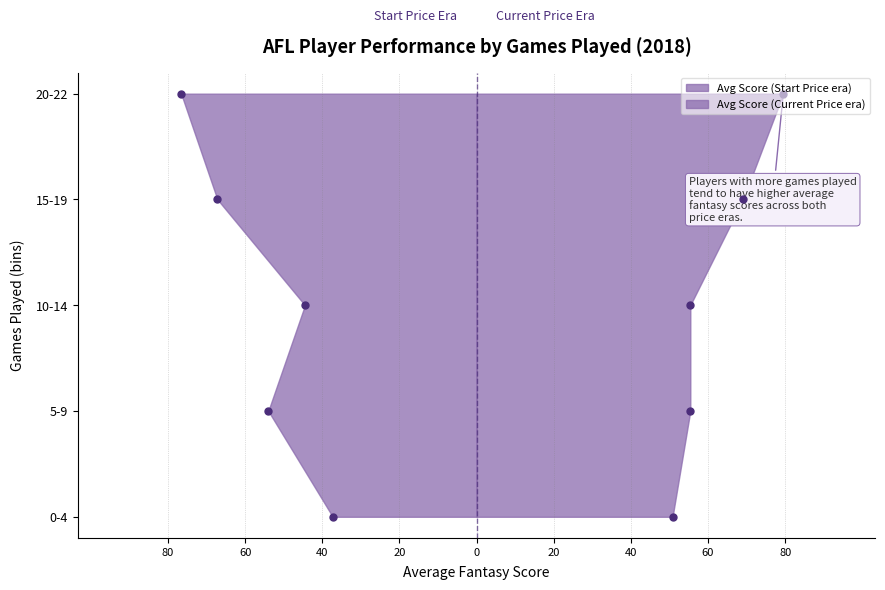

Rank the categories by Avg Price (Current) value from lowest to highest.

0-4 games, 5-9 games, 10-14 games, 15-19 games, 20-22 games